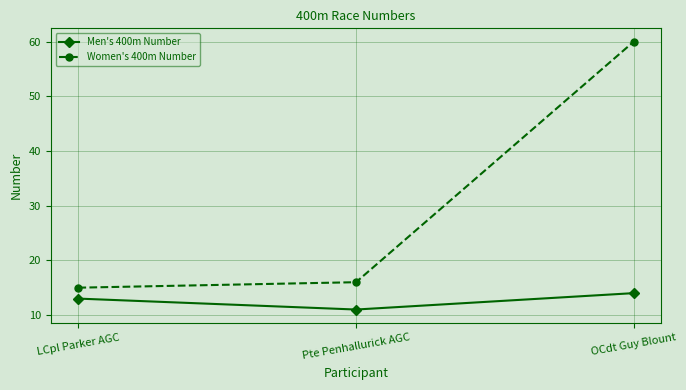

Rank the series at LCpl Parker AGC from lowest to highest value.

Men's 400m Number, Women's 400m Number